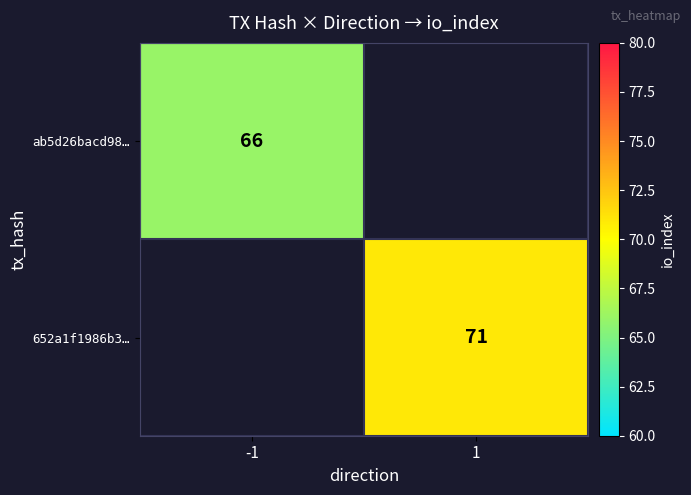

True or false: ab5d26bacd98… has a value of 105 at -1.

False